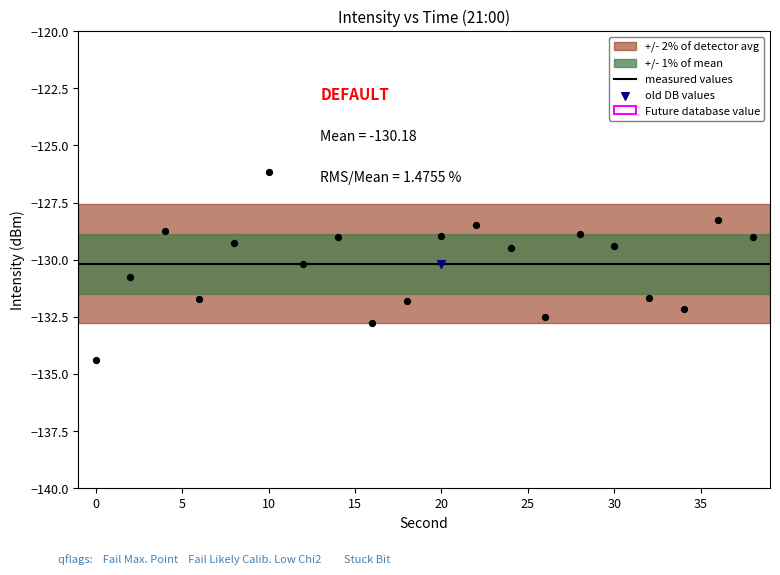

What is the change in value from 24 to 34?

-2.7